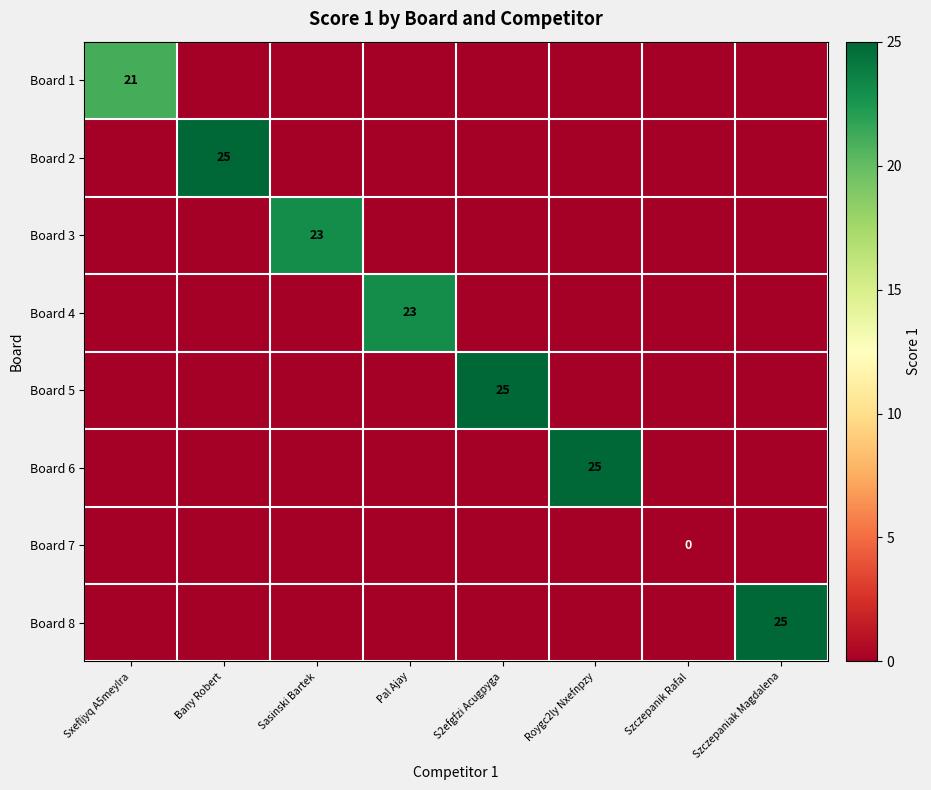

At how many categories does at least one series exceed 1?

7